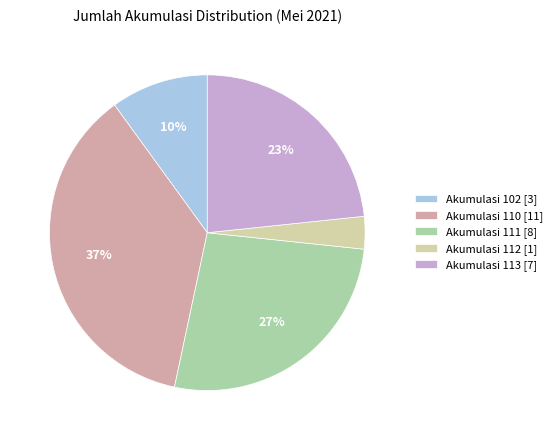

Which category has the smallest portion of the pie?

Akumulasi 112 [1]